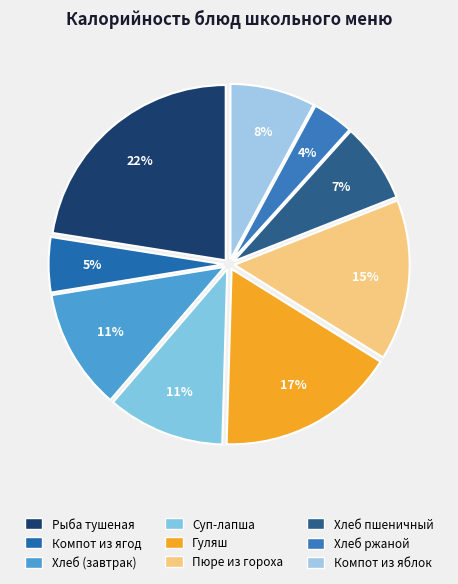

How many segments does this pie chart have?

9